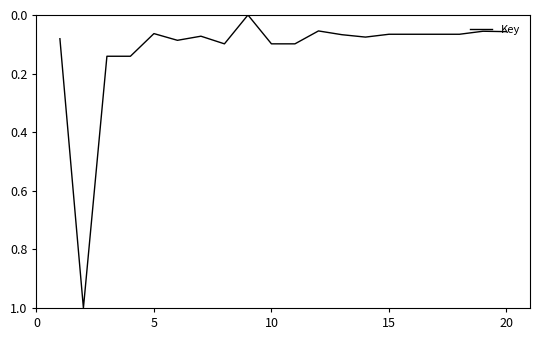

How many values exceed 0?

19